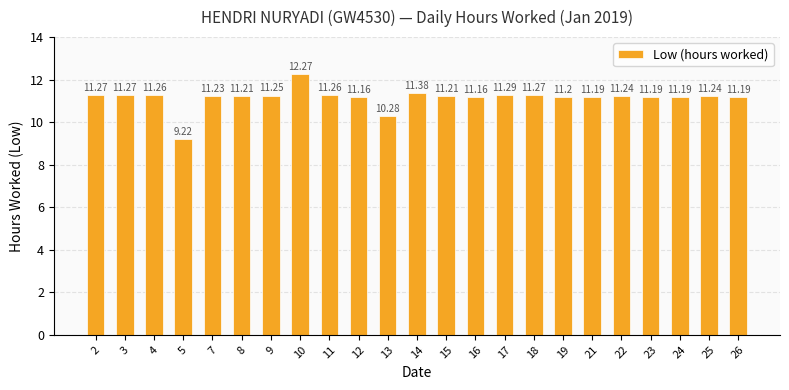

What is the ratio of the value at 11 to the value at 21?

1.0